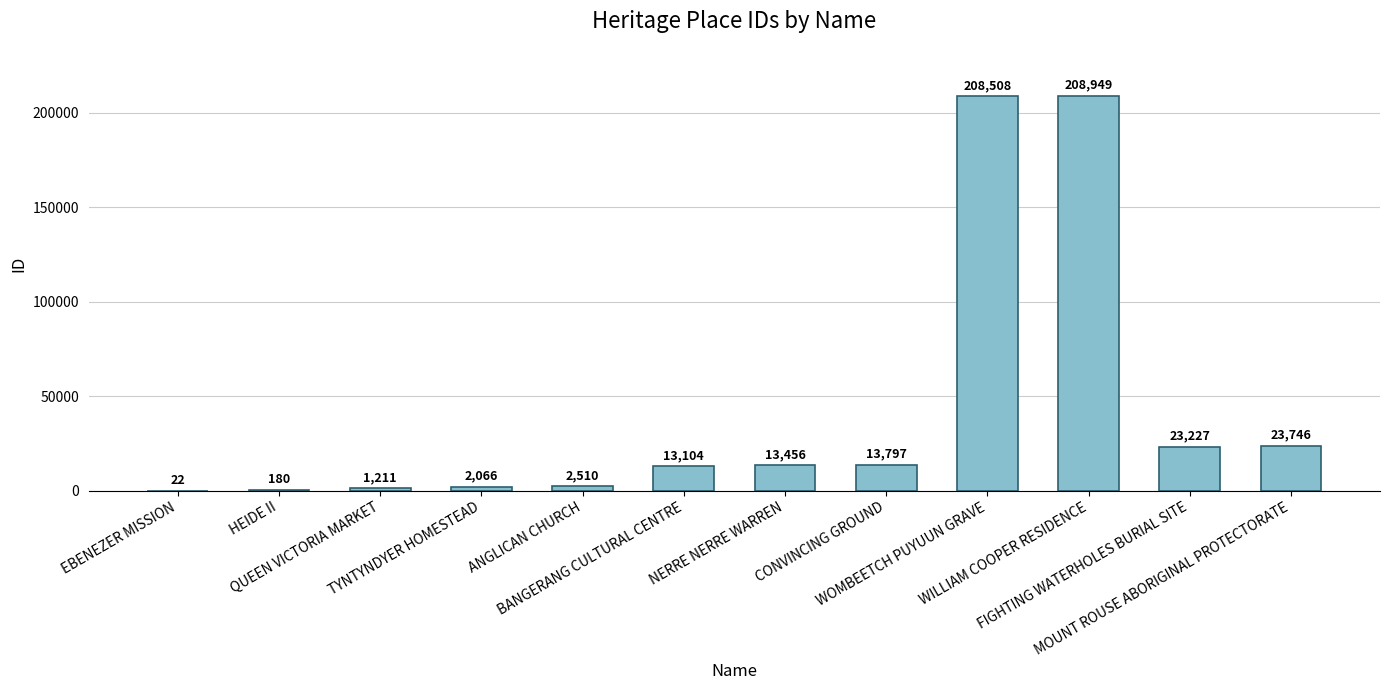

Reading left to right, what are all the values shown in this chart?

EBENEZER MISSION=22	HEIDE II=180	QUEEN VICTORIA MARKET=1211	TYNTYNDYER HOMESTEAD=2066	ANGLICAN CHURCH=2510	BANGERANG CULTURAL CENTRE=13104	NERRE NERRE WARREN=13456	CONVINCING GROUND=13797	WOMBEETCH PUYUUN GRAVE=208508	WILLIAM COOPER RESIDENCE=208949	FIGHTING WATERHOLES BURIAL SITE=23227	MOUNT ROUSE ABORIGINAL PROTECTORATE=23746